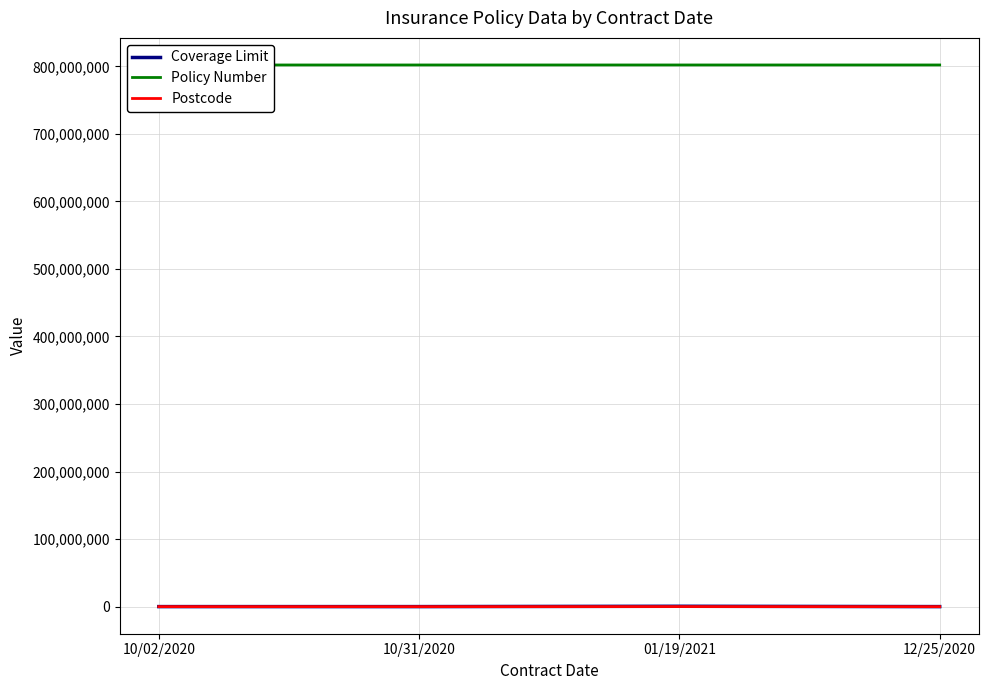

Which category has the highest value in the Policy Number series?

01/19/2021